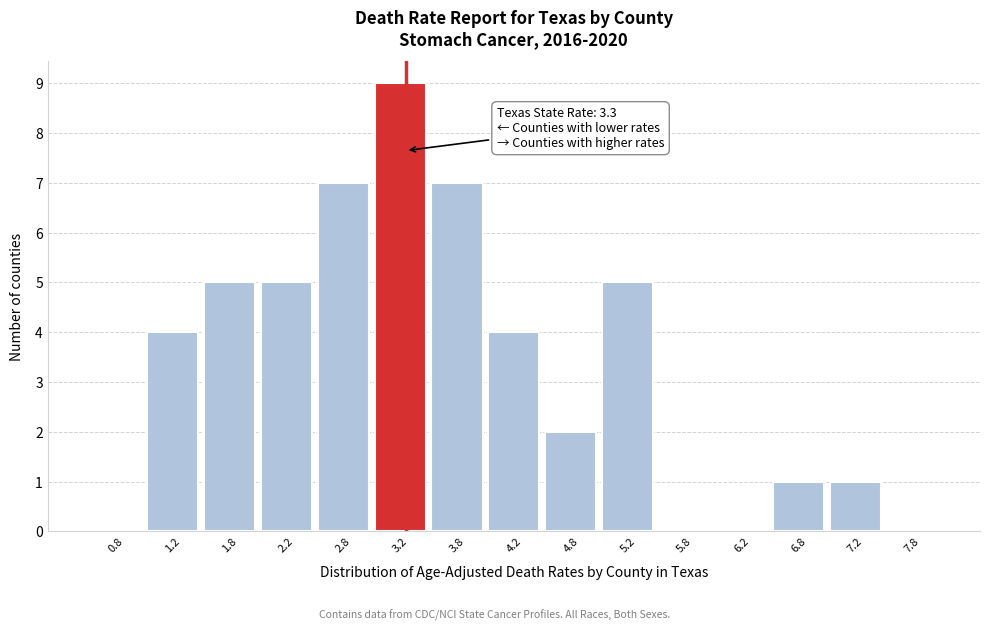

Over which range of the x-axis is the bar tallest?

3.0 to 3.5